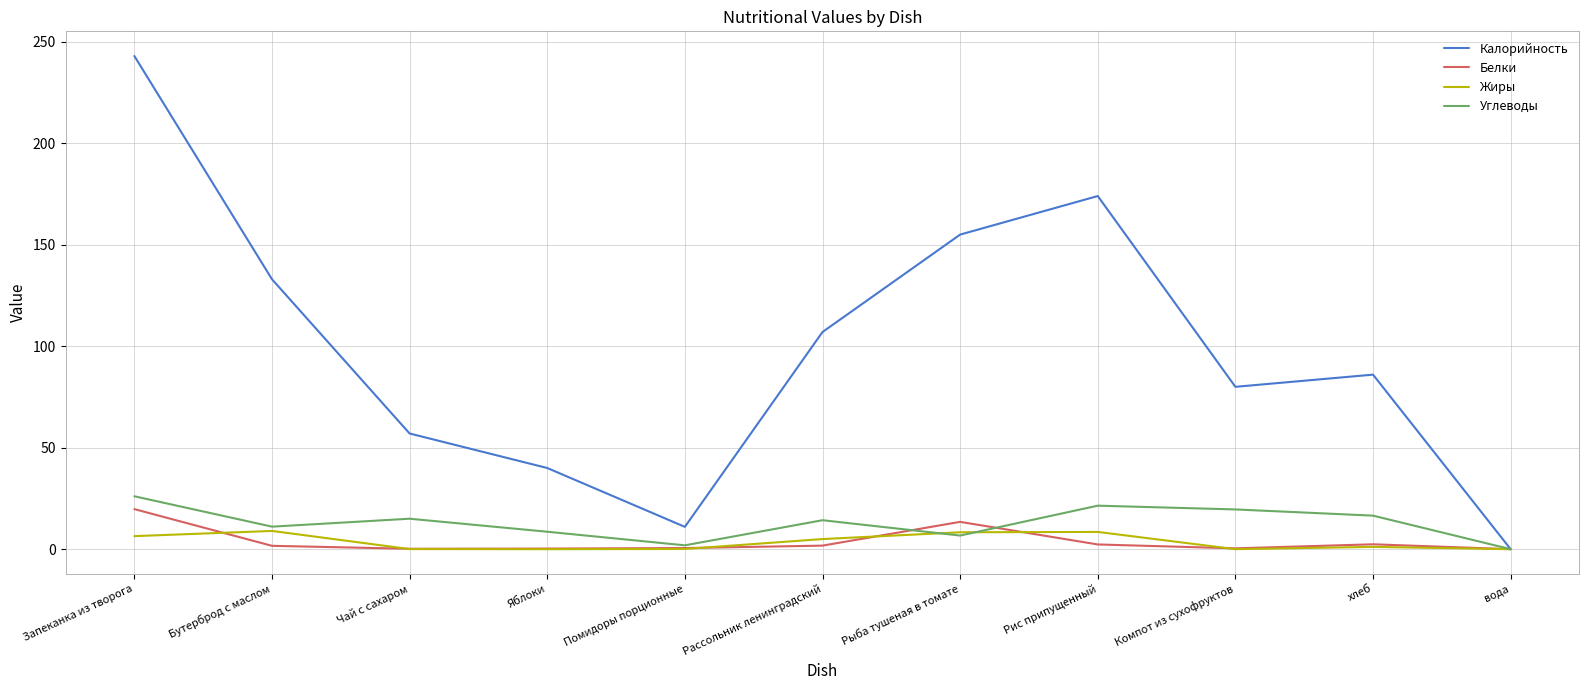

What are all the series names shown in the legend?

Калорийность, Белки, Жиры, Углеводы